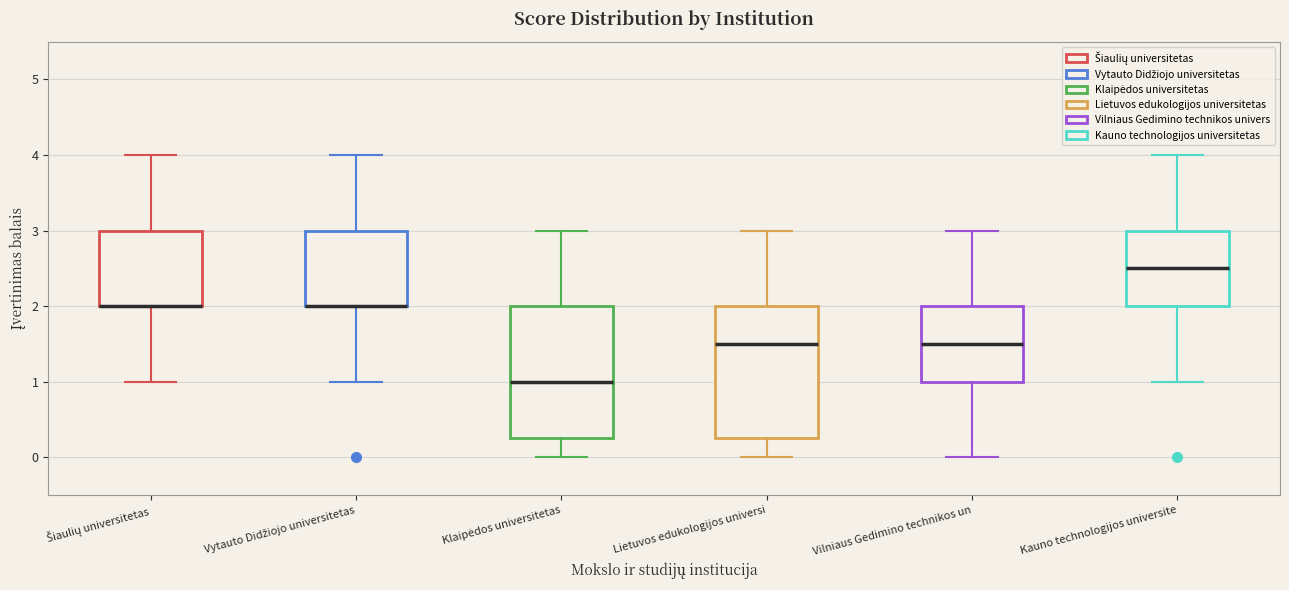

Where does the lower whisker of the box for Klaipėdos universitetas end on the y-axis? The values are not printed on the chart, so give them approximately, as read against the axis.

0.0